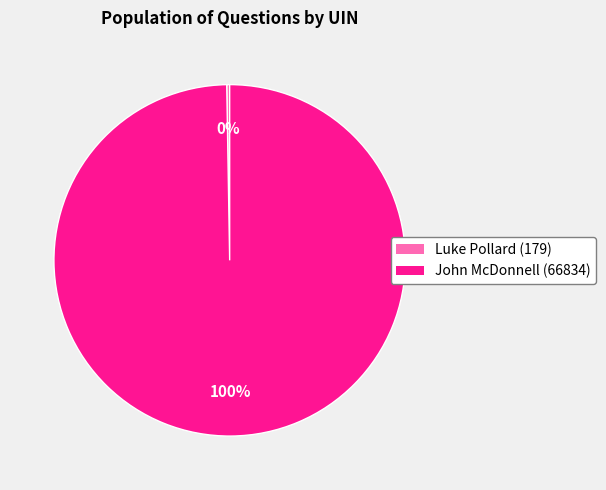

Which slice represents more than half of the pie?

John McDonnell (66834)